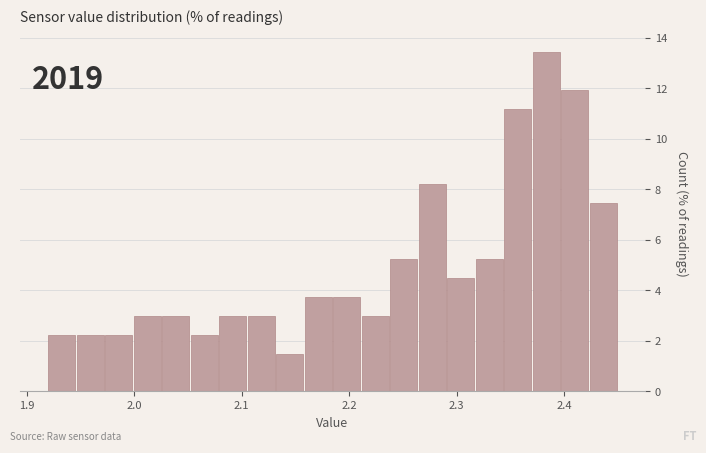

Around what value on the x-axis is the tallest bar? Give the approximate position of its centre, as read against the axis.

2.38